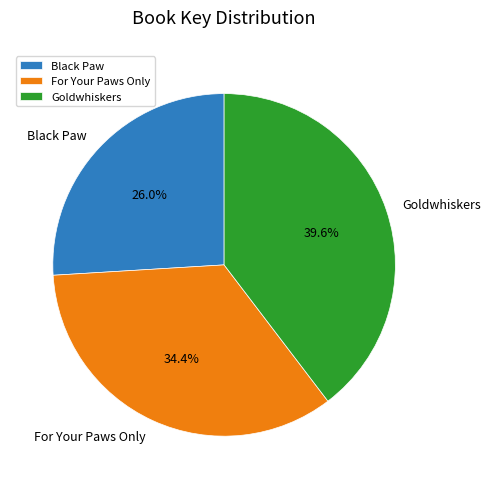

Rank the categories by value from highest to lowest.

Goldwhiskers, For Your Paws Only, Black Paw